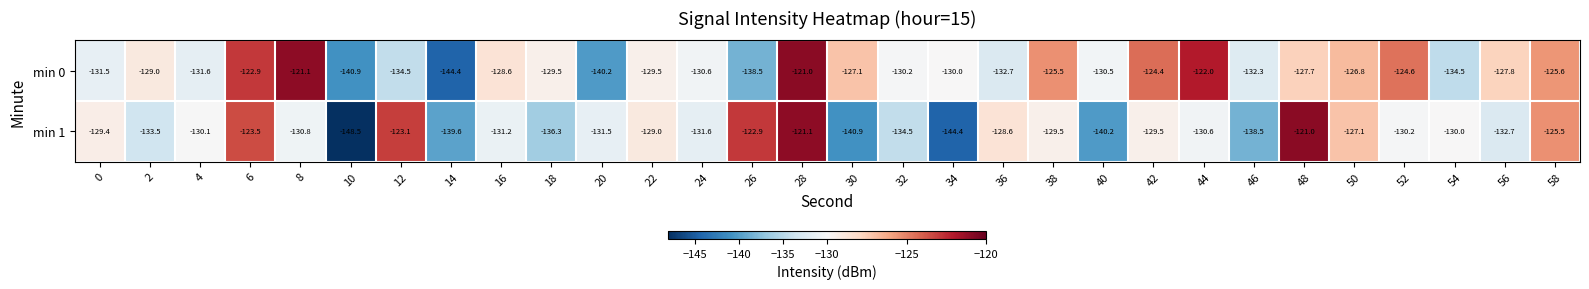

Is the value of min 0 at 34 greater than the value of min 1 at 2?

Yes